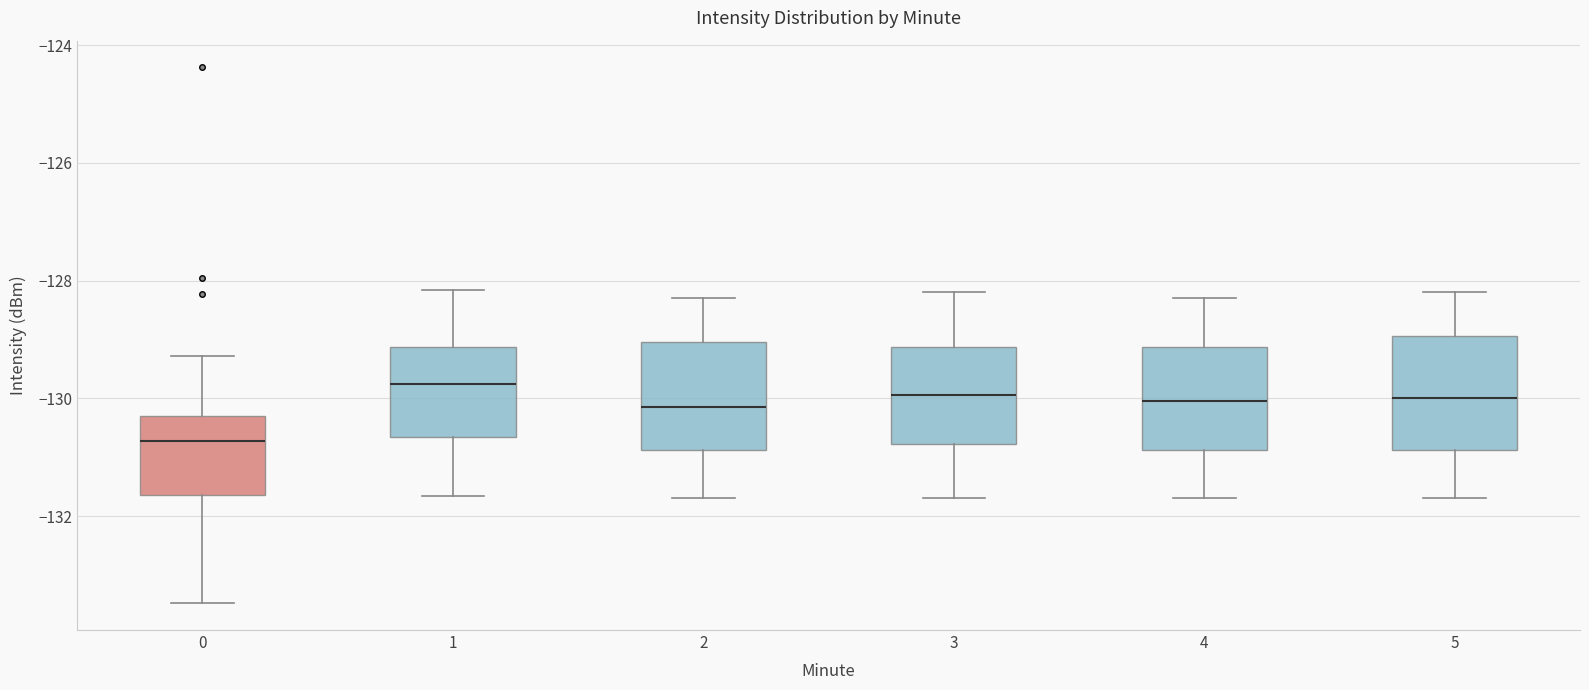

Where does the median line of the box at x = 2 sit on the y-axis? The values are not printed on the chart, so give them approximately, as read against the axis.

-130.2